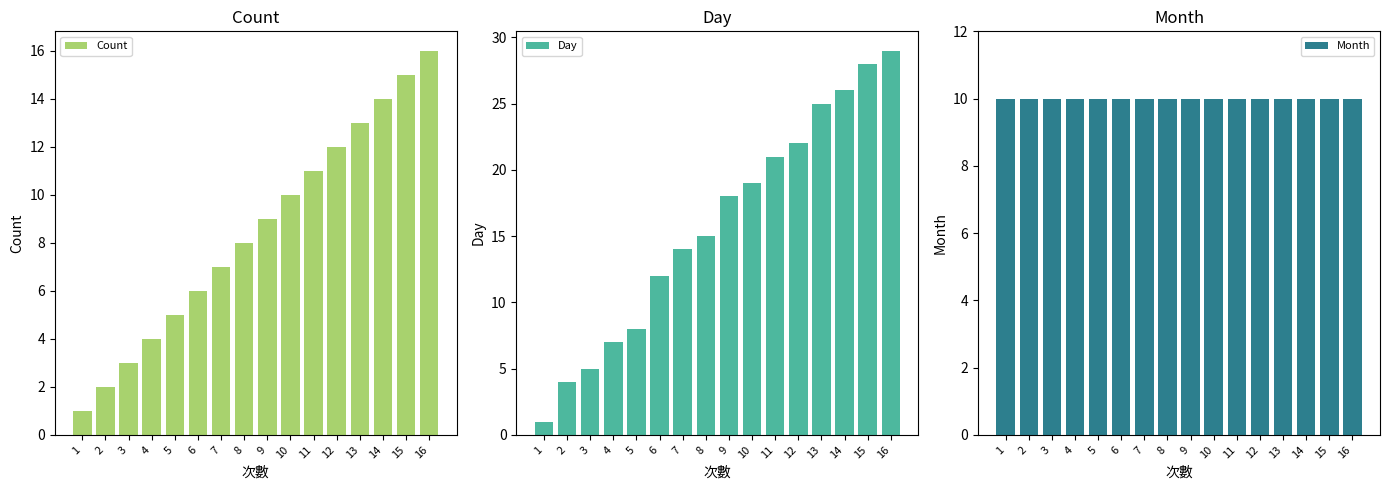

What is the spread (max minus min) of values at 15?

18